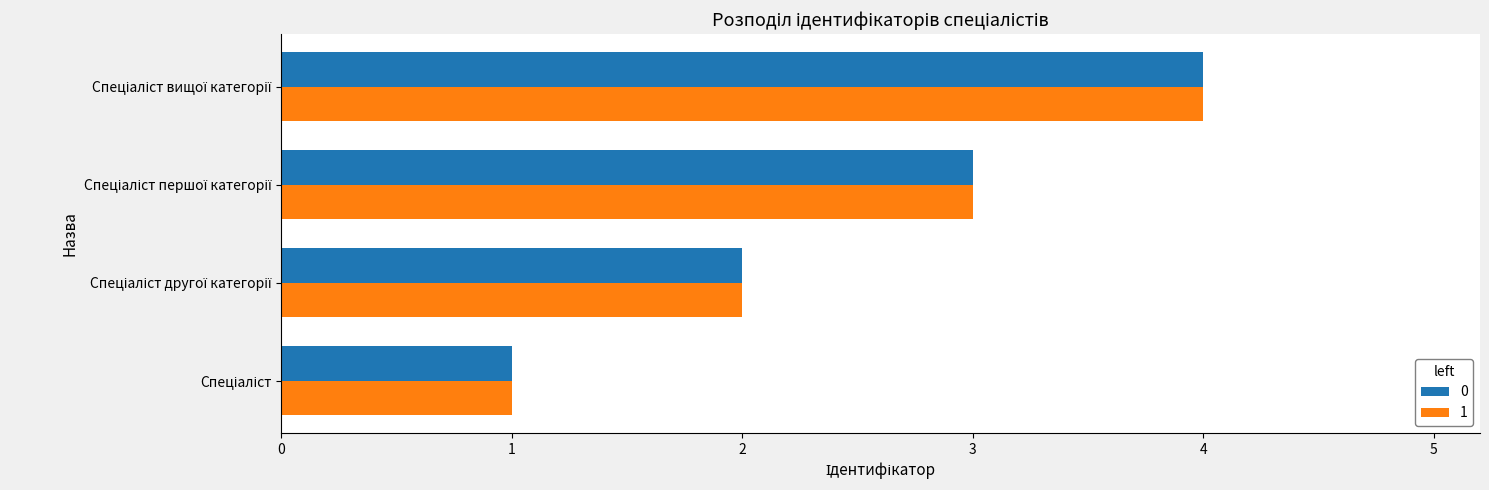

What is the difference between the maximum and minimum values in the 0 series?

3